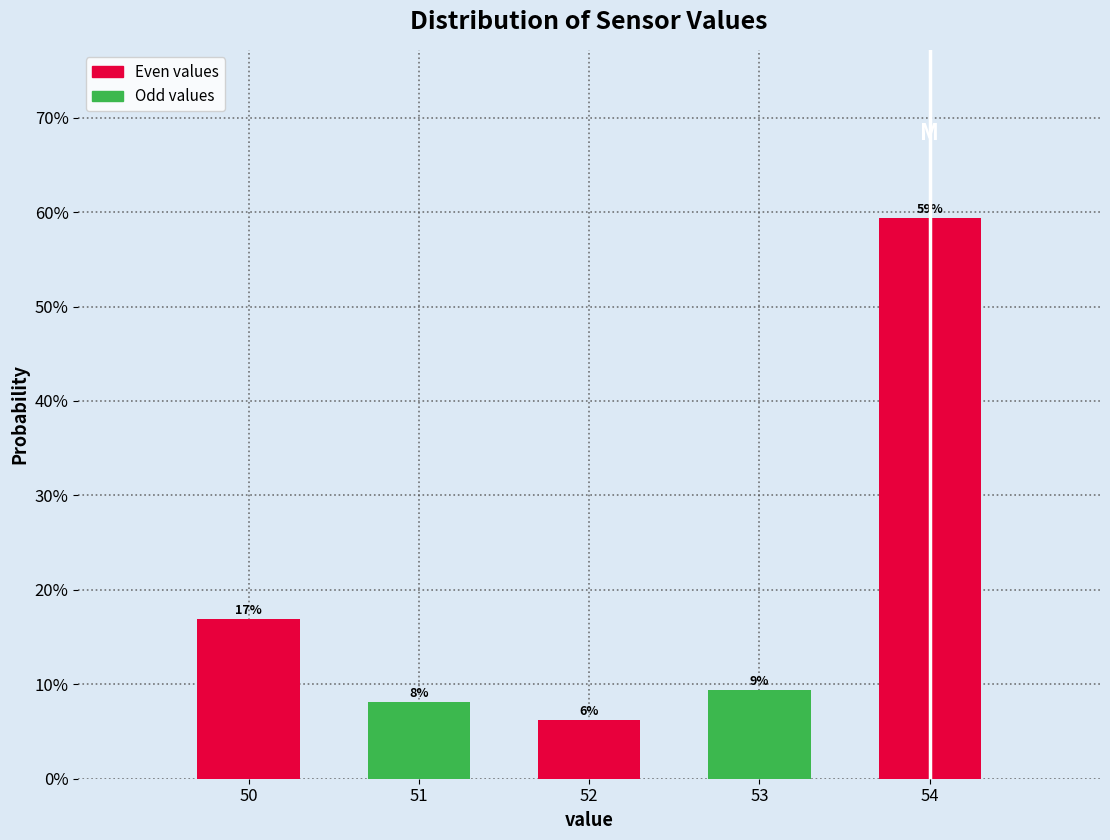

Does the chart contain any negative values?

No